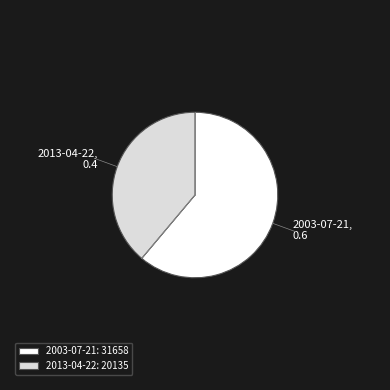

What is the ratio of the value at 2003-07-21: 31658 to the value at 2013-04-22: 20135?

1.6